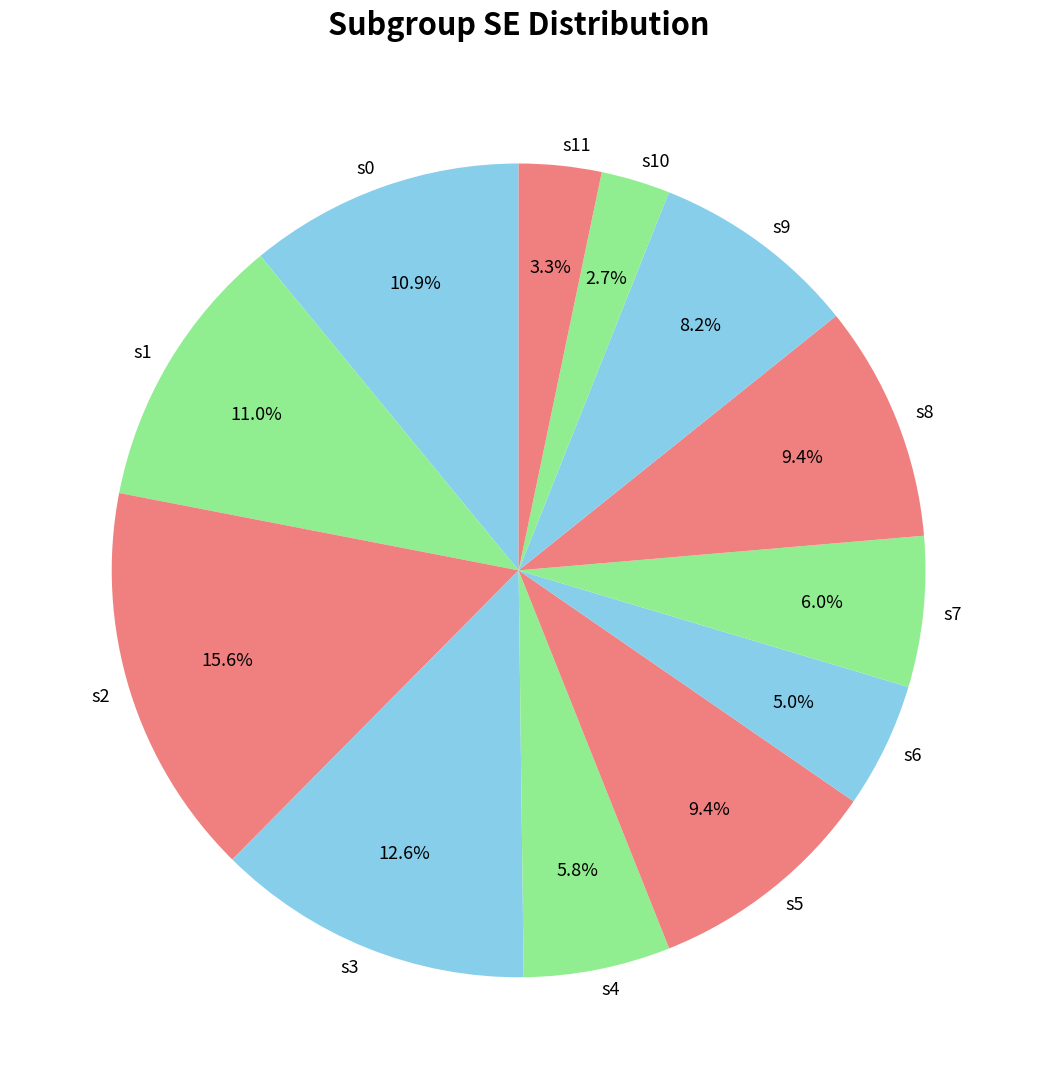

Does s5 account for over 50% of the chart?

No